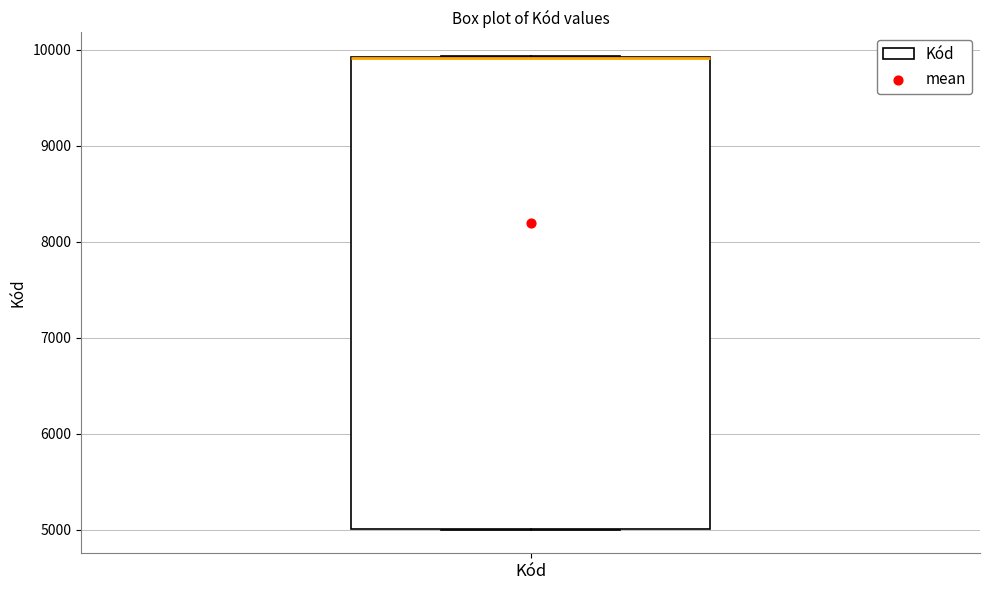

Transcribe this box plot: give where the median line is, the range the box spans, and where the two whiskers end, as read against the y-axis. The values are not printed on the chart, so give them approximately, as read against the axis.

median 9900 (drawn on the box's upper edge), box 5000 to 9900, whiskers 5000 to 9900